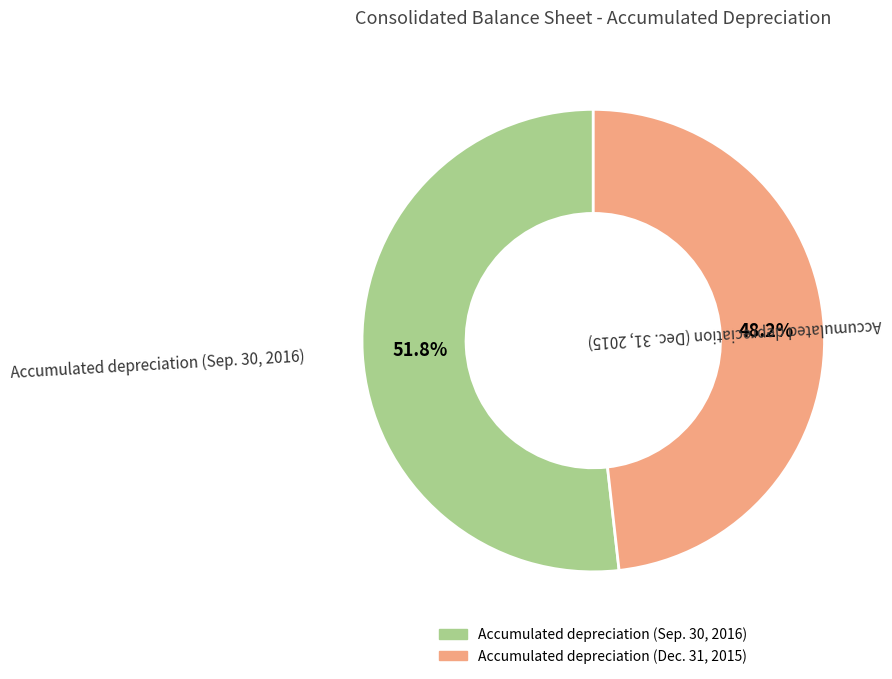

To the nearest percent, what percentage of the pie is Accumulated depreciation (Sep. 30, 2016)?

52%